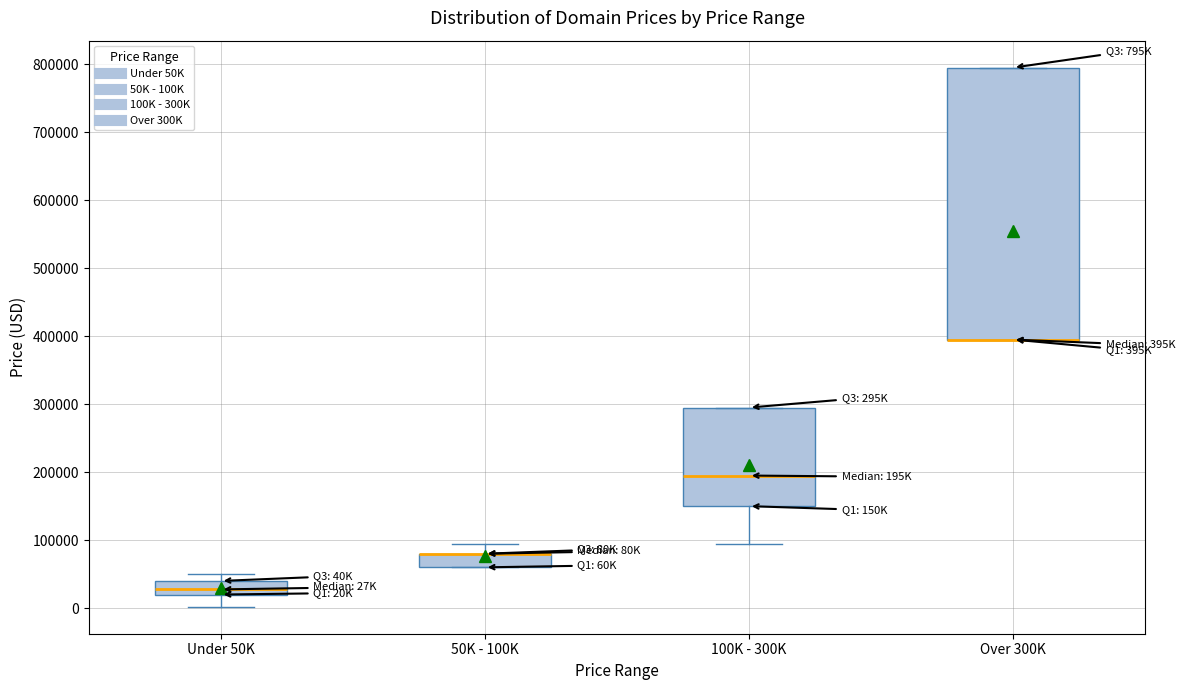

Reading left to right, transcribe this box plot: for each box, give where its median line is, the range the box spans, and where its two whiskers end, as read against the y-axis. The values are not printed on the chart, so give them approximately, as read against the axis.

Under 50K: median 30000, box 20000 to 40000, whiskers 0 to 50000
50K - 100K: median 80000 (drawn on the box's upper edge), box 60000 to 80000, whiskers 60000 to 90000
100K - 300K: median 190000, box 150000 to 290000, whiskers 90000 to 290000
Over 300K: median 390000 (drawn on the box's lower edge), box 390000 to 790000, whiskers 390000 to 790000